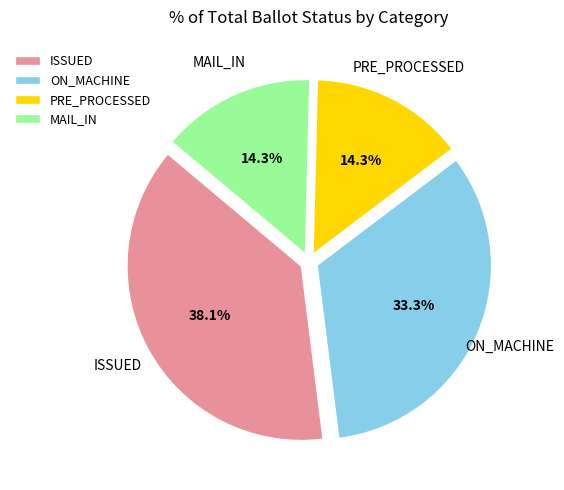

How many segments does this pie chart have?

4